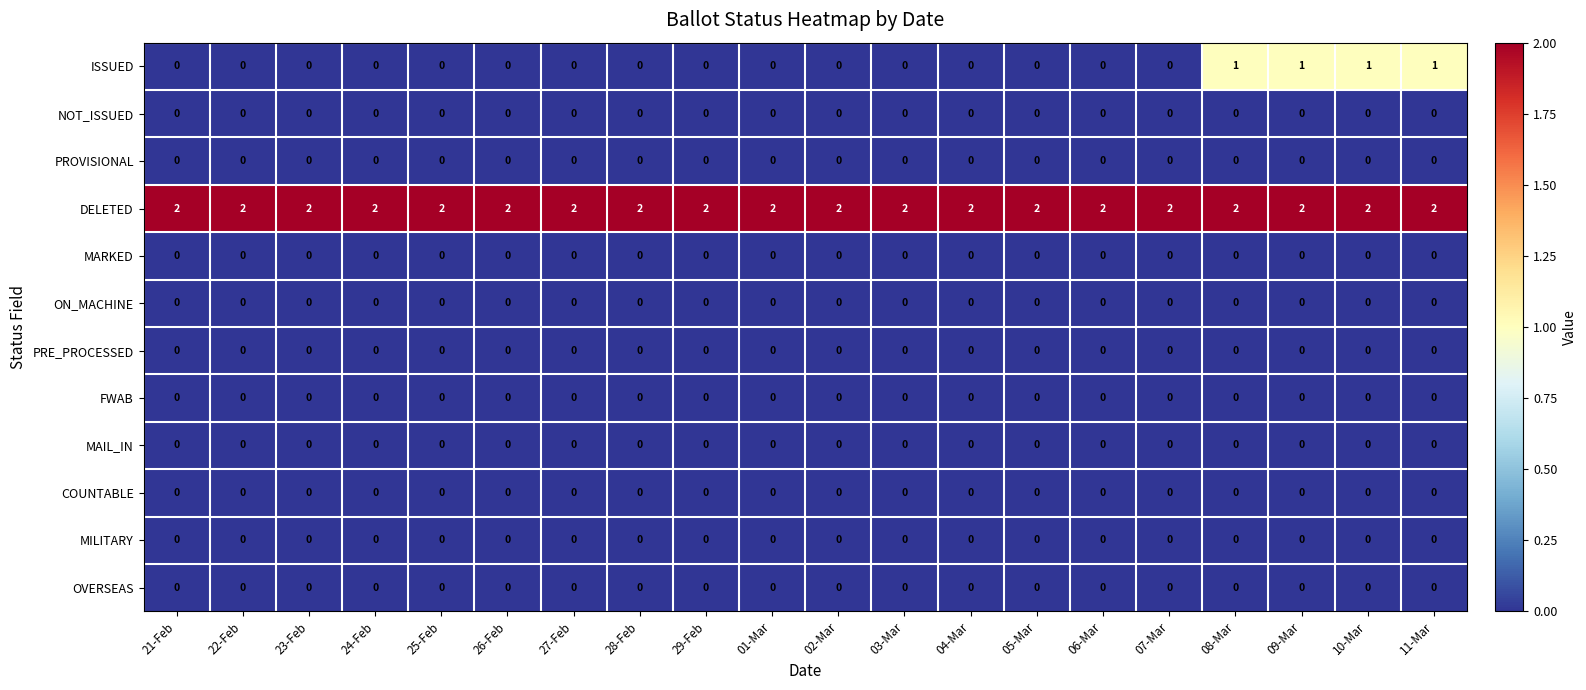

How many distinct data groups are displayed?

12